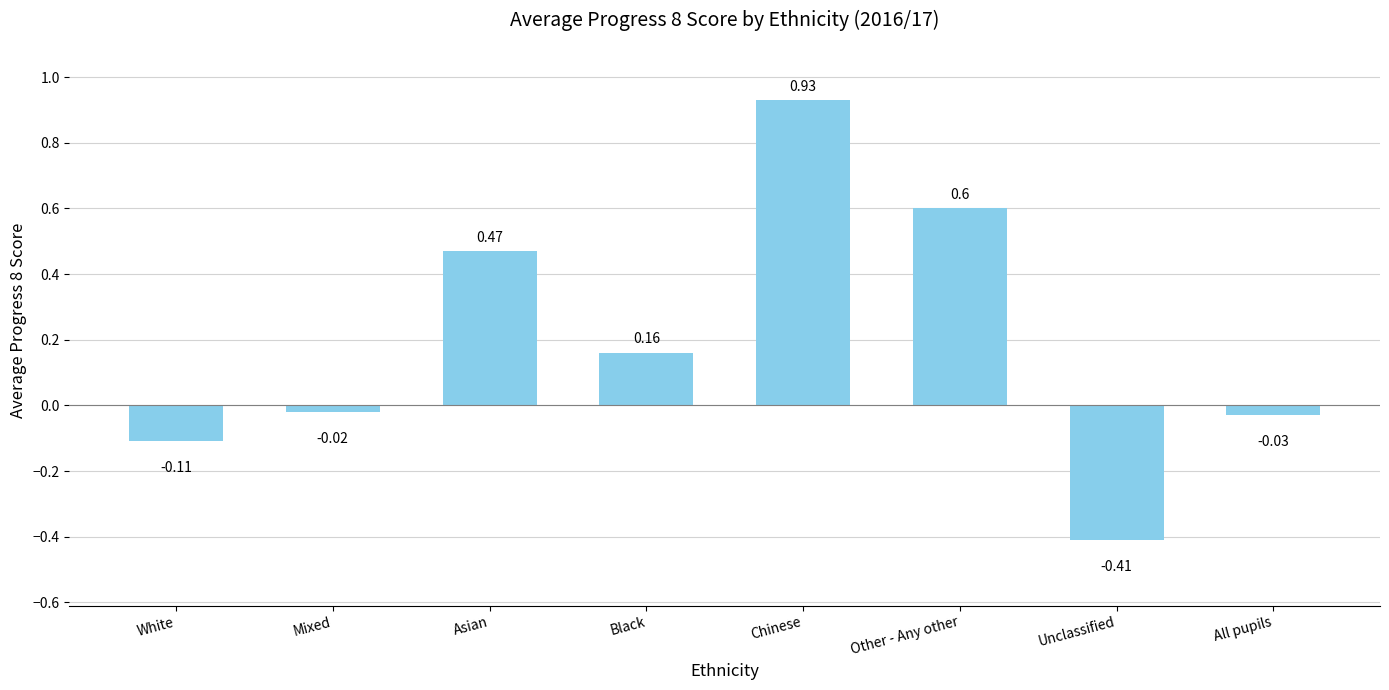

How many values are below 0?

4